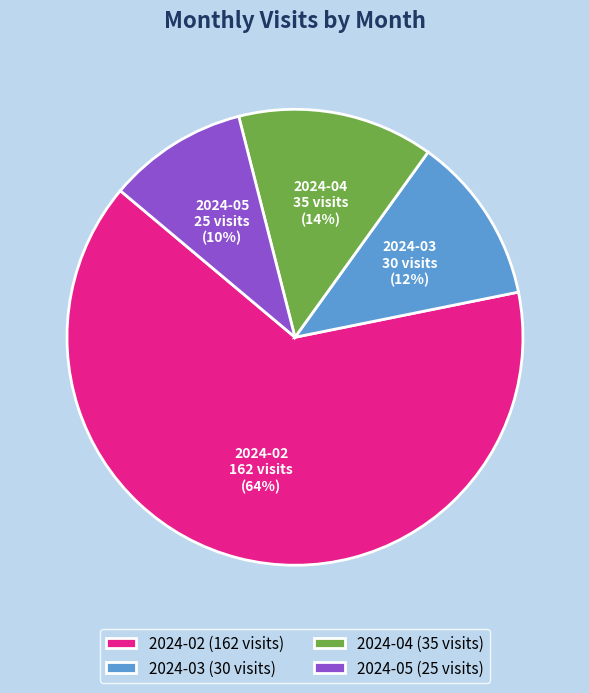

Approximately how many times larger is the value at 2024-02 compared to 2024-04?

4.6